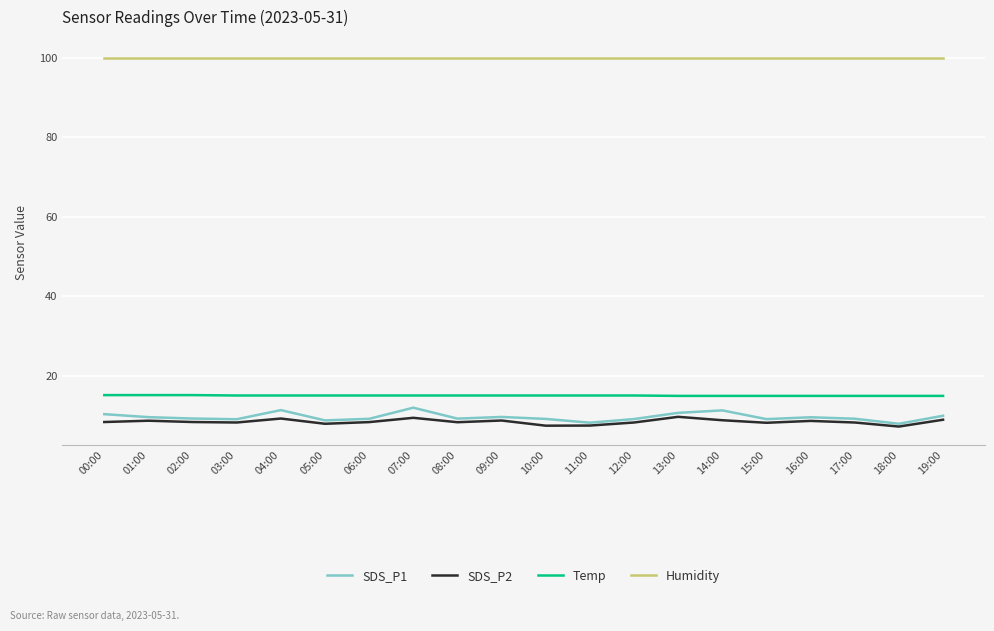

What is the maximum value for Humidity?

99.9